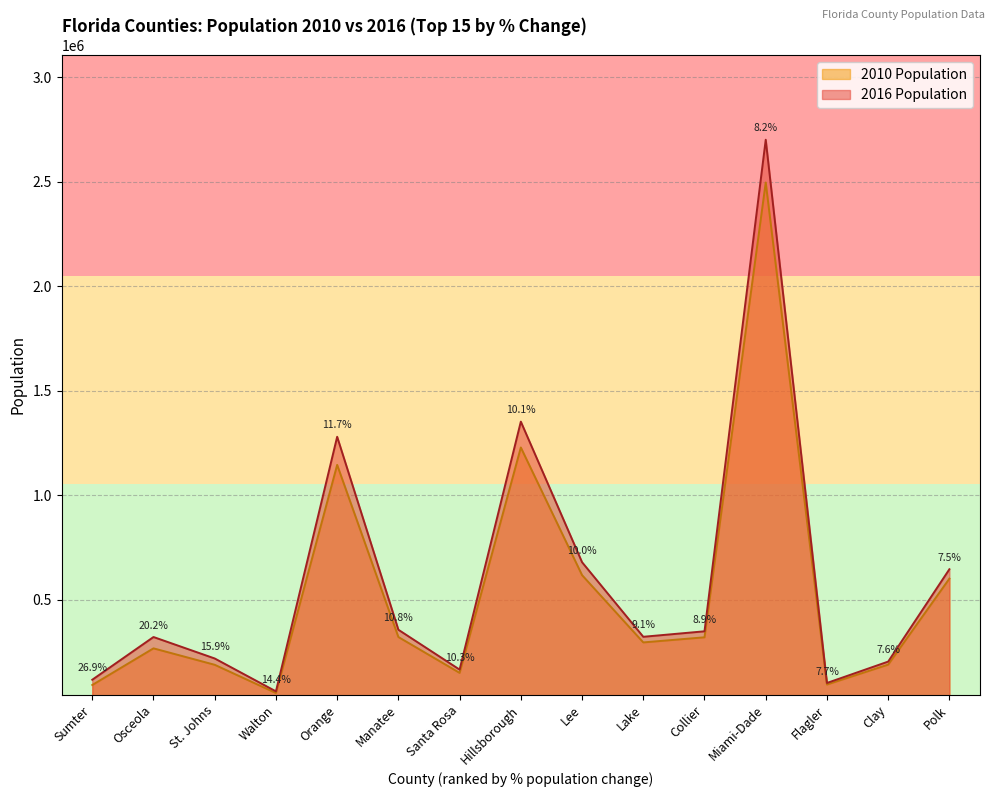

Where is the first local minimum for 2010 Population (Rank 1-15)?

Walton